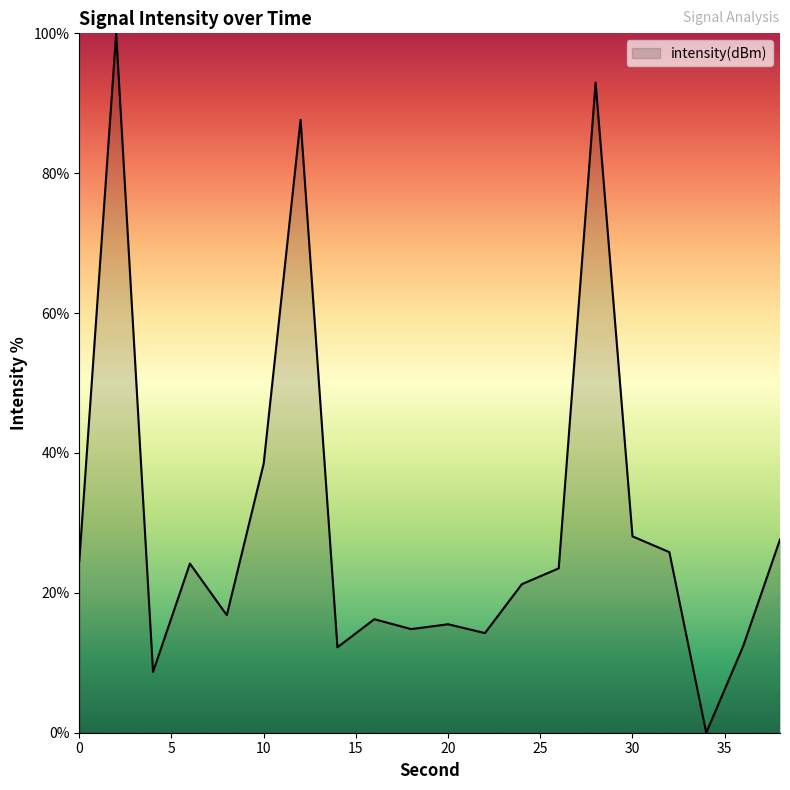

What is the greatest value displayed?

100.0